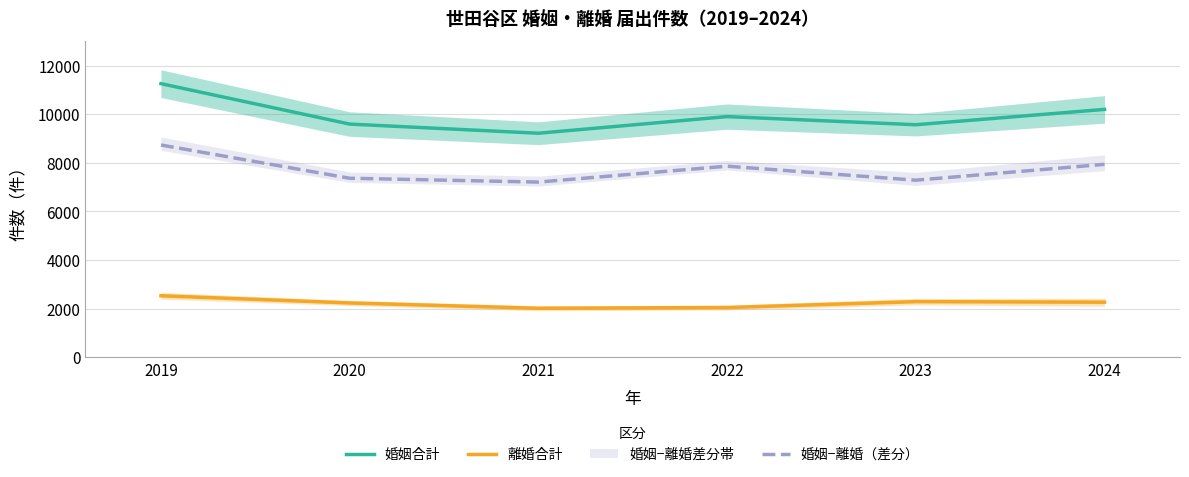

Where is 婚姻合計 nearest to the value 10243?

2024